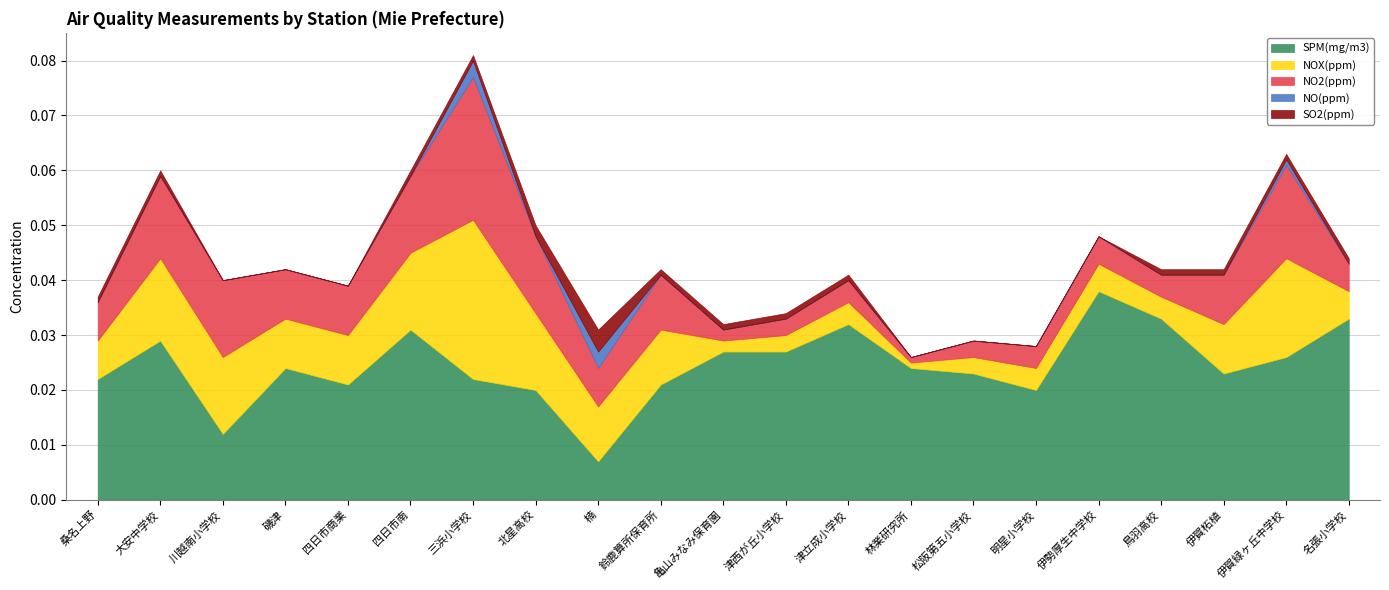

The NO(ppm) series shows -0.0 at 津立成小学校. True or false?

False